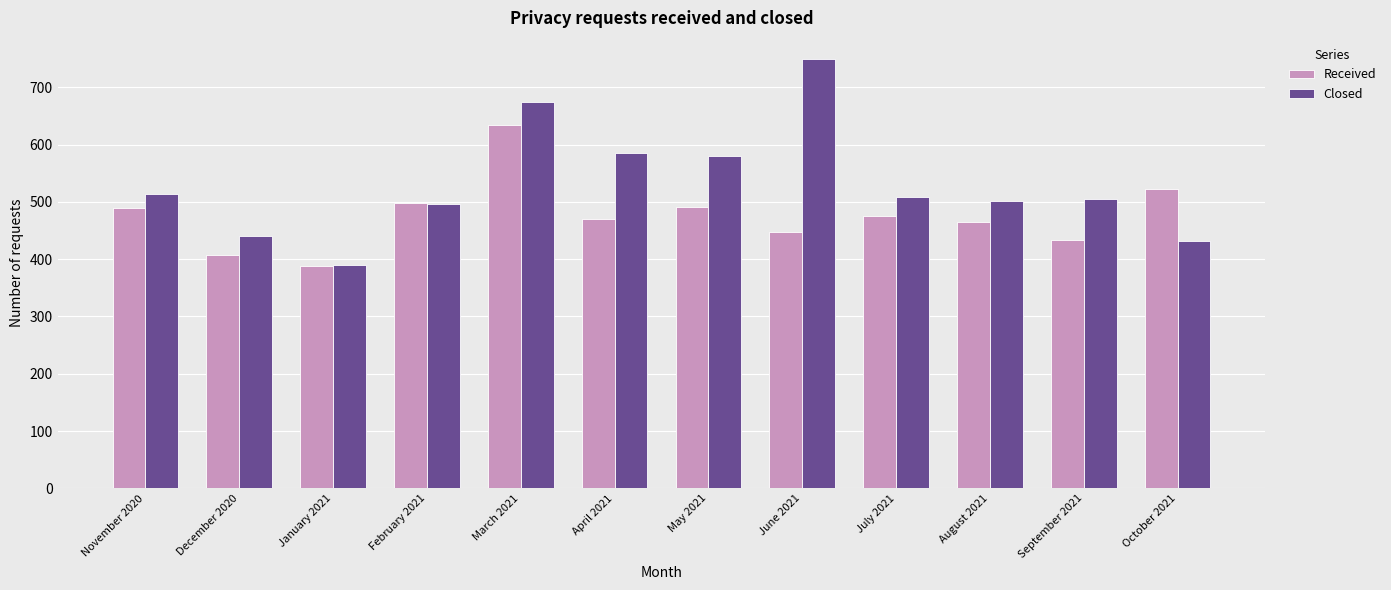

What is the spread (max minus min) of values at December 2020?

32